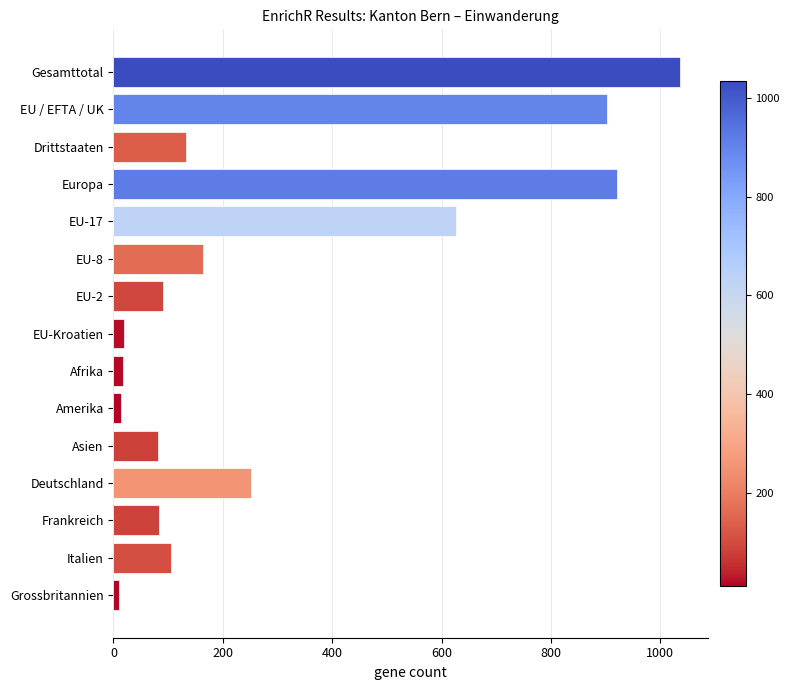

What is the average value?

297